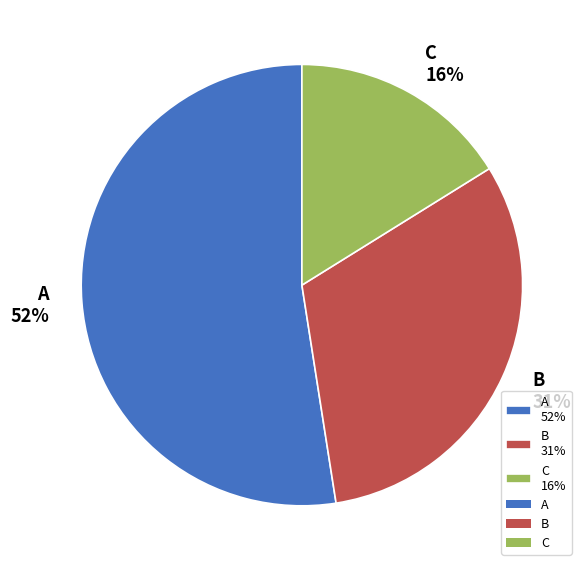

Is it true that B is 45% of the pie?

False